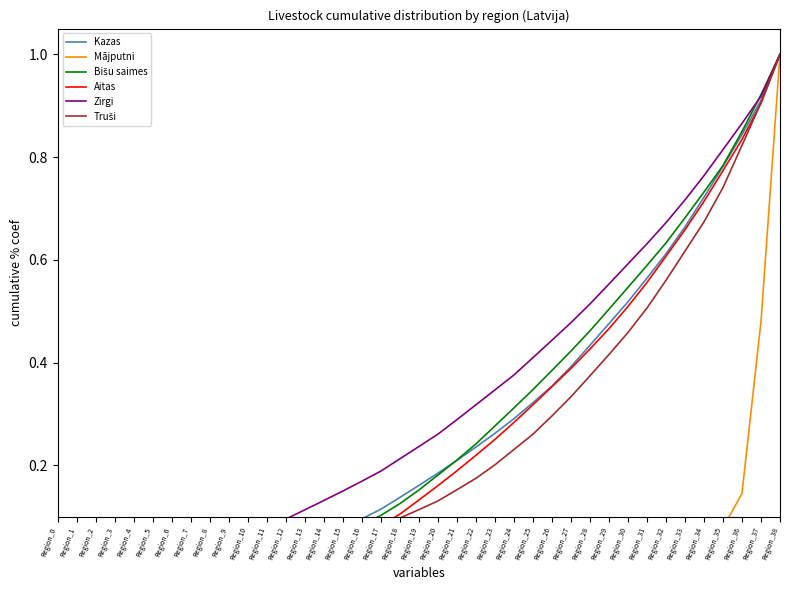

What is the difference between the maximum and second lowest values in the Truši series?

1.0